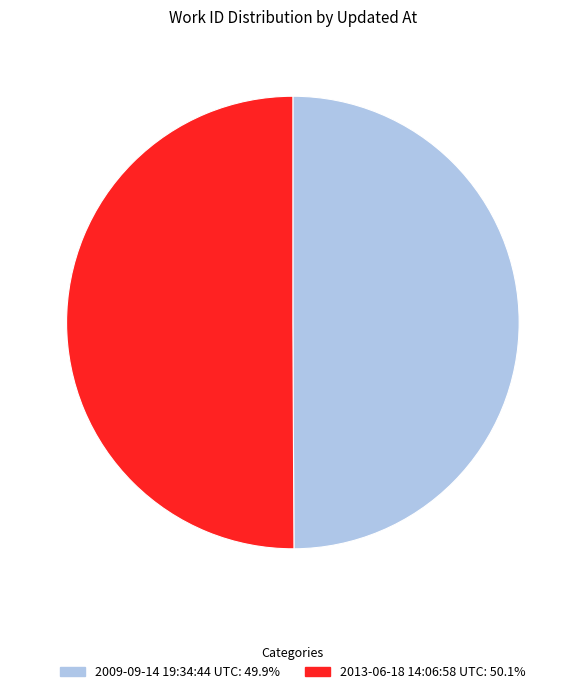

Approximately how many times larger is the value at 2013-06-18 14:06:58 UTC compared to 2009-09-14 19:34:44 UTC?

1.0